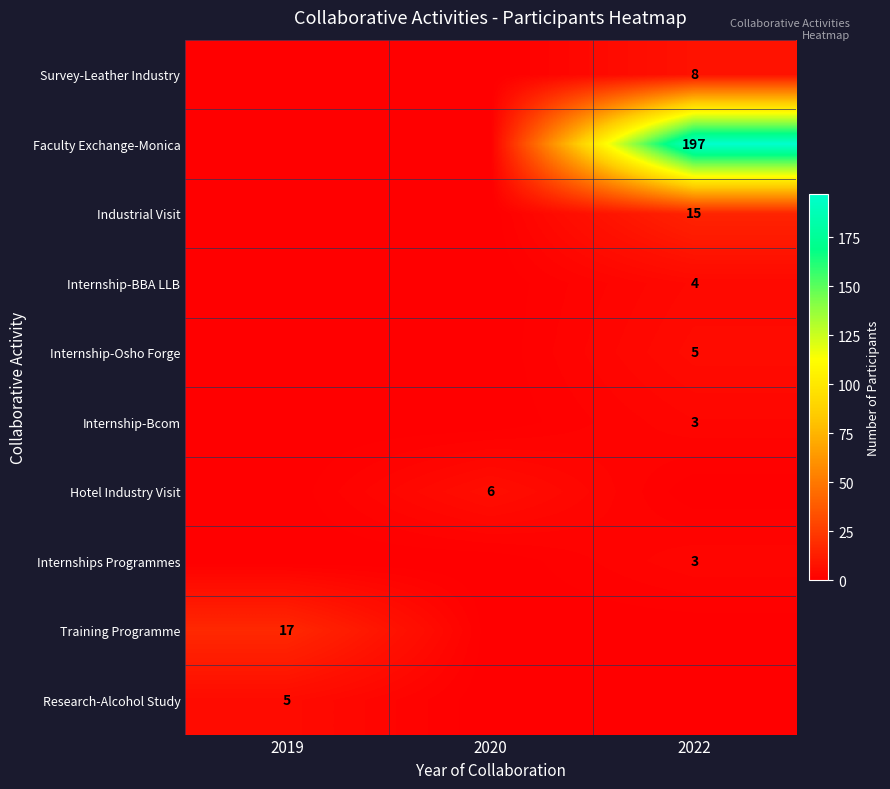

The value of Internship-BBA LLB at 2022 is 2. True or false?

False